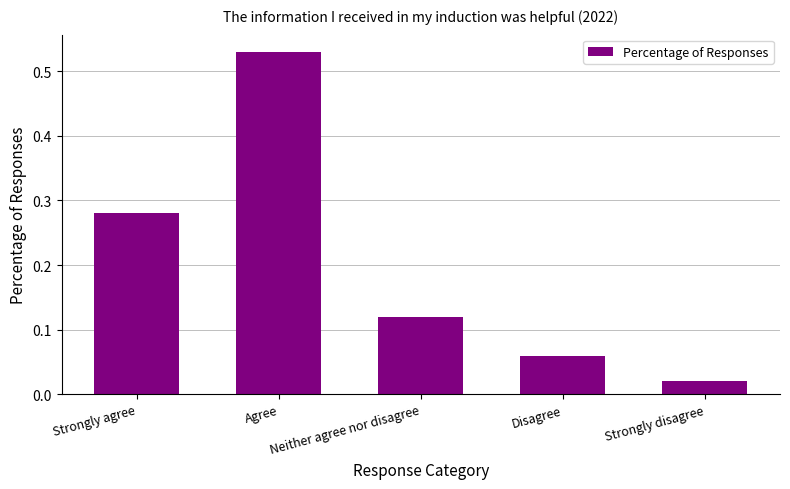

How many bars are there in total?

5